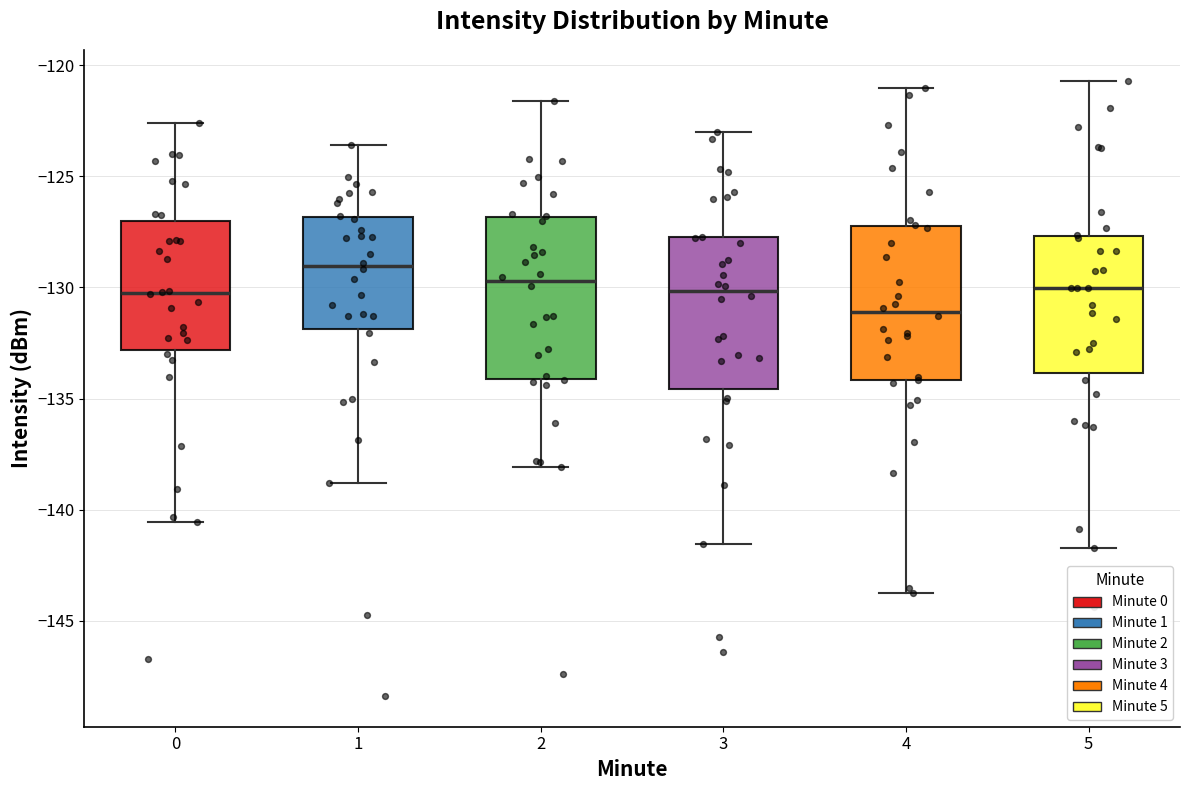

Reading left to right, transcribe this box plot: for each box, give where its median line is, the range the box spans, and where its two whiskers end, as read against the y-axis. The values are not printed on the chart, so give them approximately, as read against the axis.

0: median -130.0, box -133.0 to -127.0, whiskers -140.5 to -122.5
1: median -129.0, box -132.0 to -127.0, whiskers -139.0 to -123.5
2: median -129.5, box -134.0 to -127.0, whiskers -138.0 to -121.5
3: median -130.0, box -134.5 to -127.5, whiskers -141.5 to -123.0
4: median -131.0, box -134.0 to -127.0, whiskers -143.5 to -121.0
5: median -130.0, box -134.0 to -127.5, whiskers -141.5 to -120.5